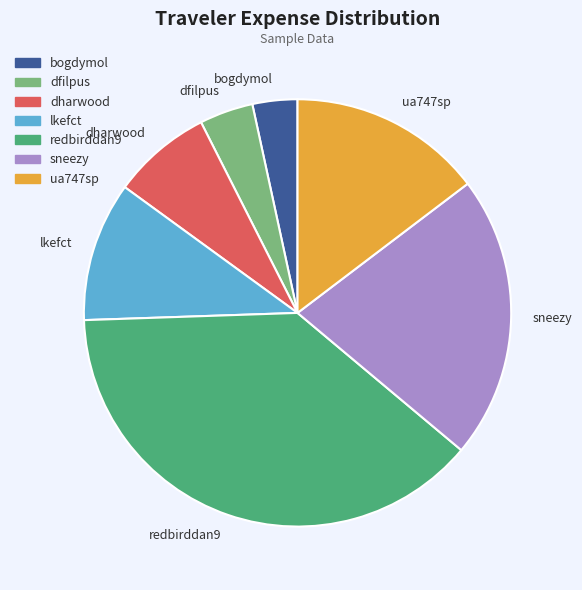

Do bogdymol and dharwood together represent more than half of the pie?

No